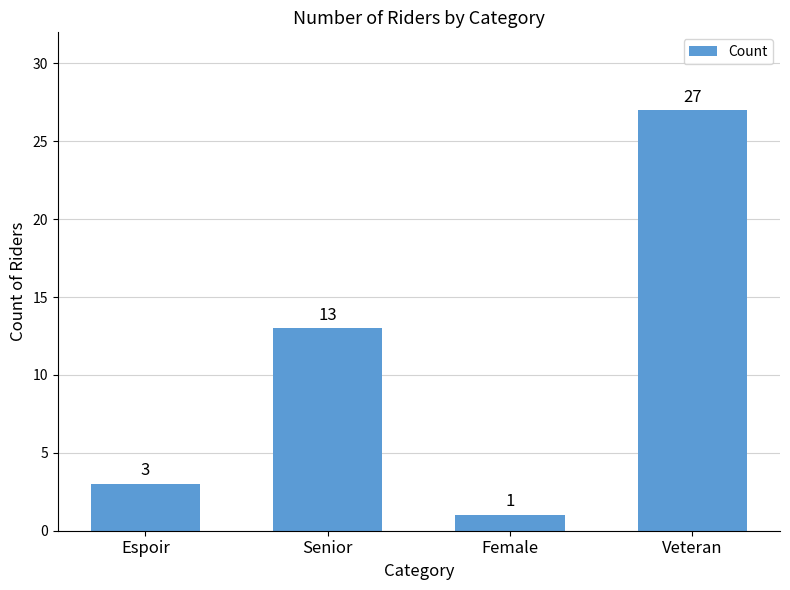

Which label corresponds to the largest value in the chart?

Veteran